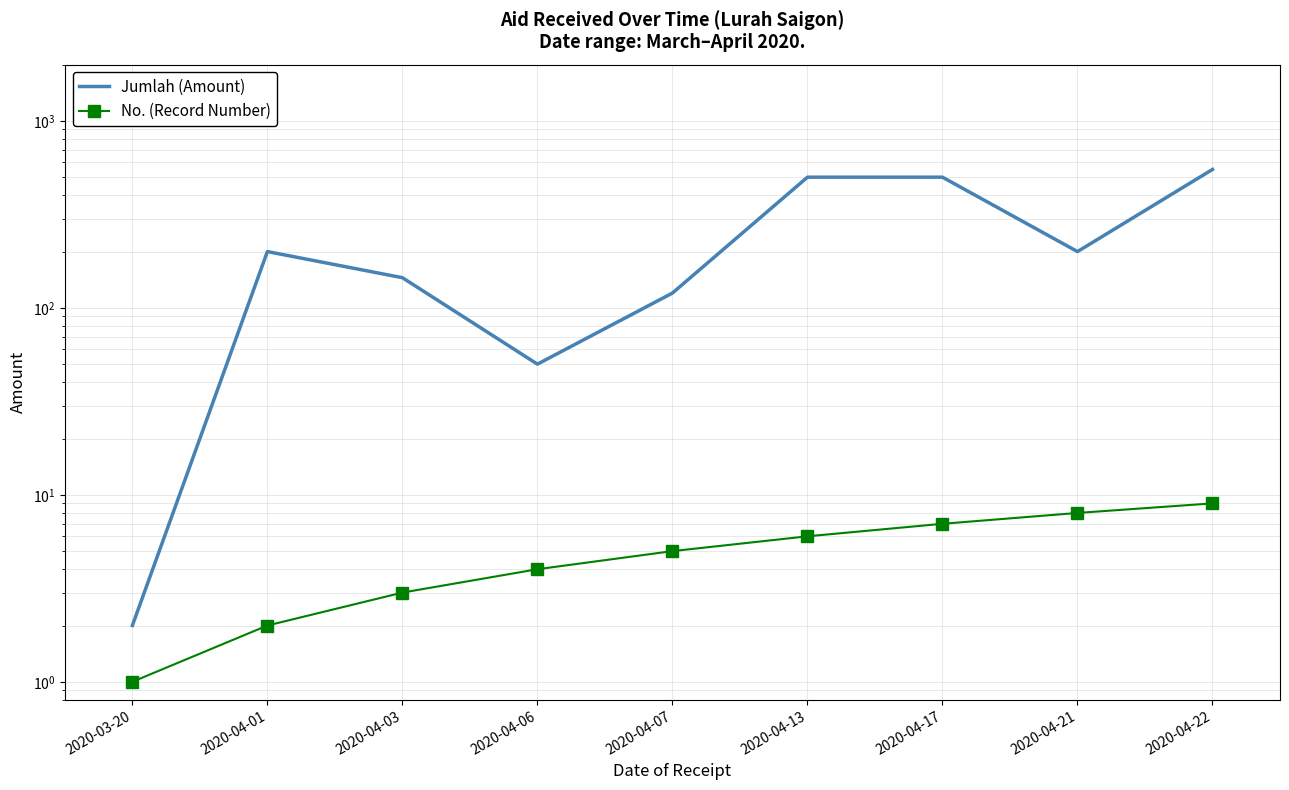

At which category is the sum across all series the highest?

2020-04-22